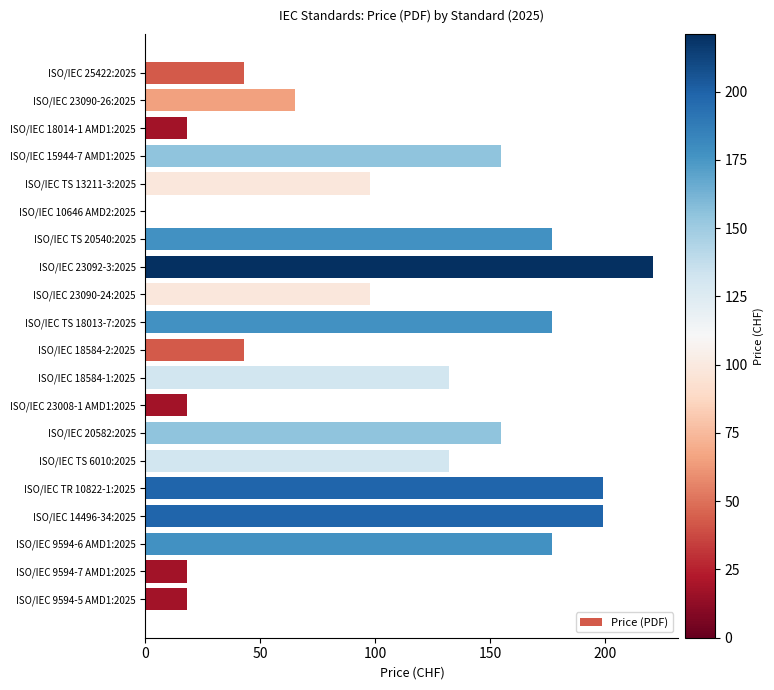

Which has a higher value, ISO/IEC TS 6010:2025 or ISO/IEC TS 20540:2025?

ISO/IEC TS 20540:2025